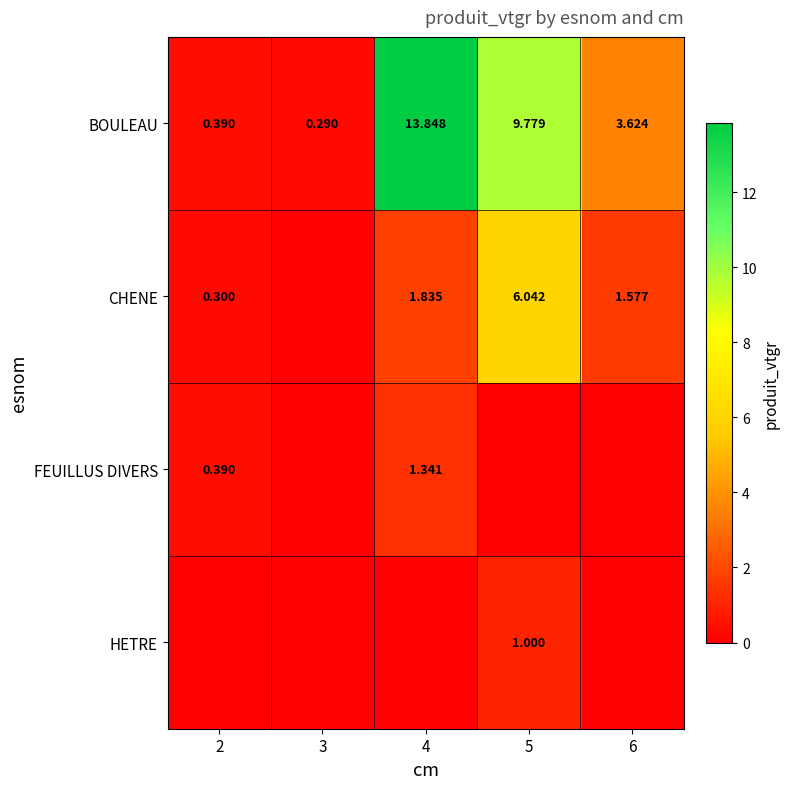

How many values in the BOULEAU series are below 3?

2